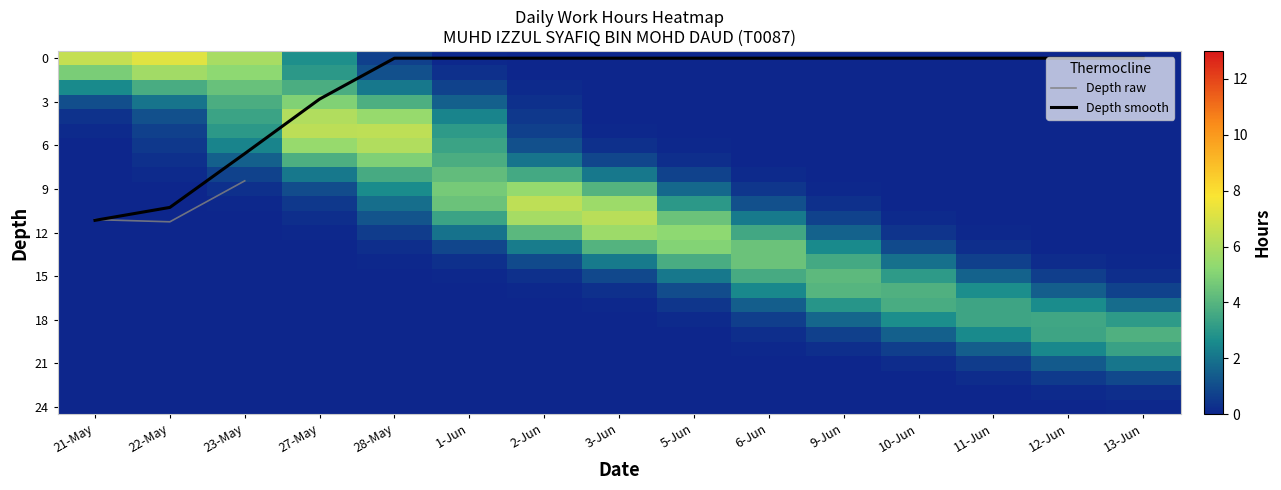

The value of Depth smooth at 5-Jun is -0.0. True or false?

True